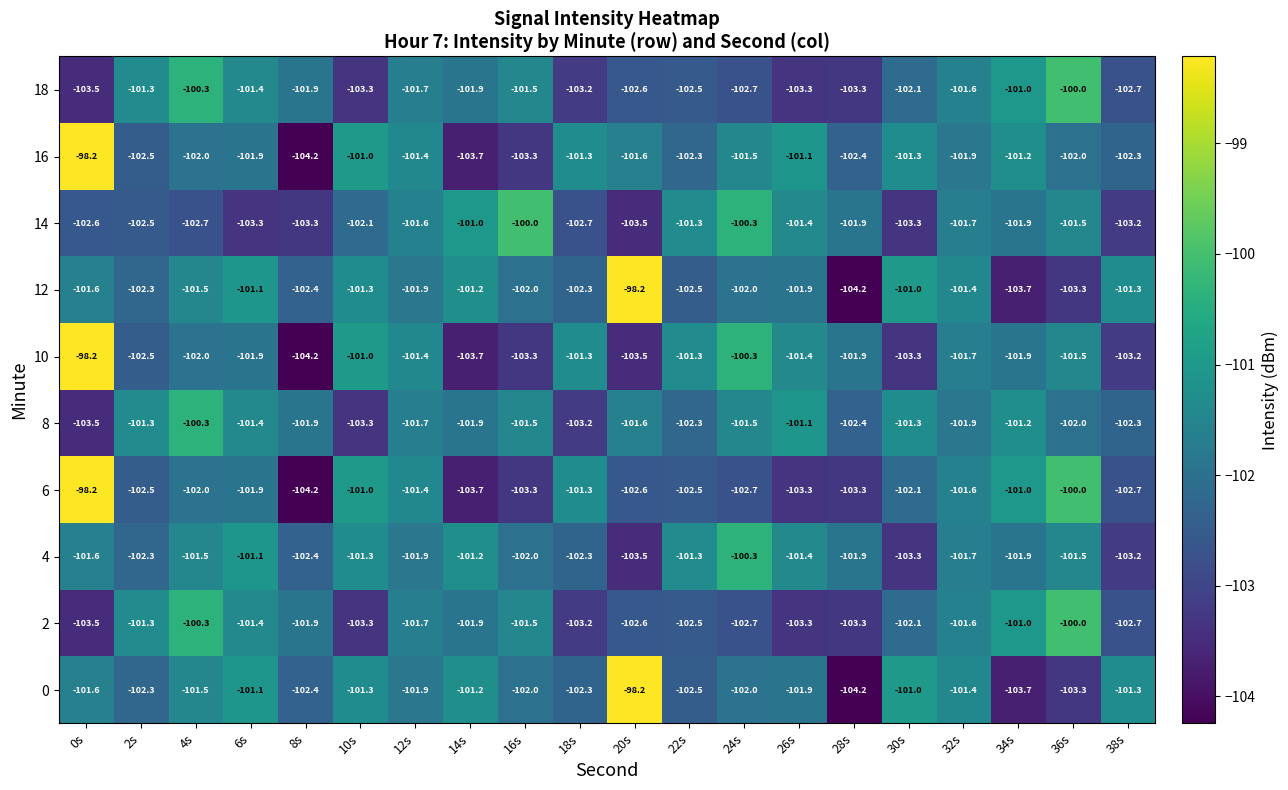

What is the difference between the highest and lowest values at 26s?

2.2